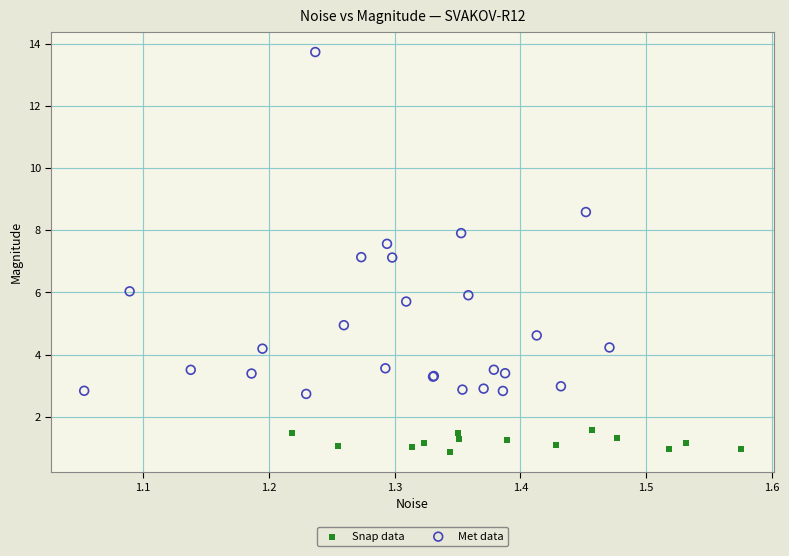

What are all the series names shown in the legend?

Snap data, Met data